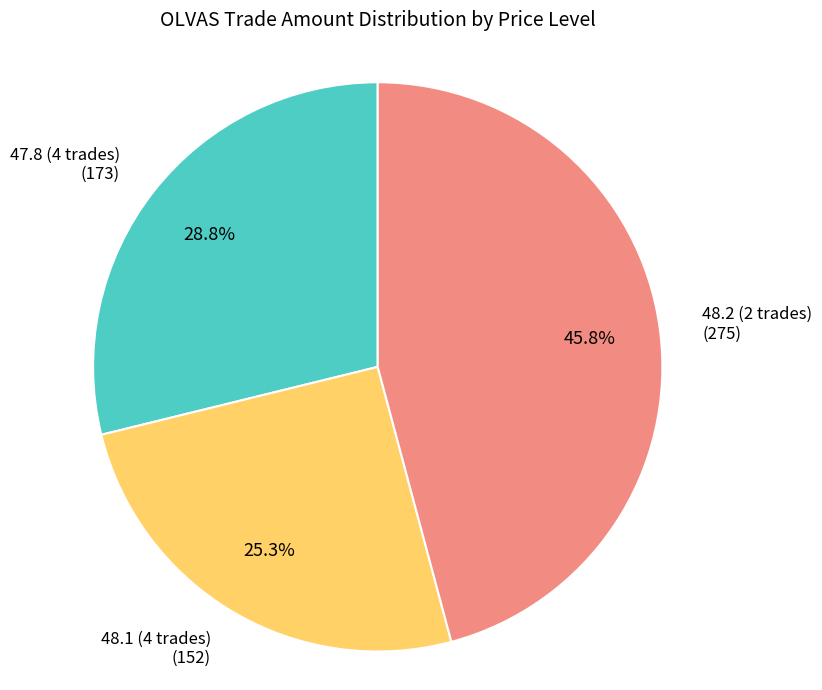

Which slice is the largest?

48.2 (2 trades)